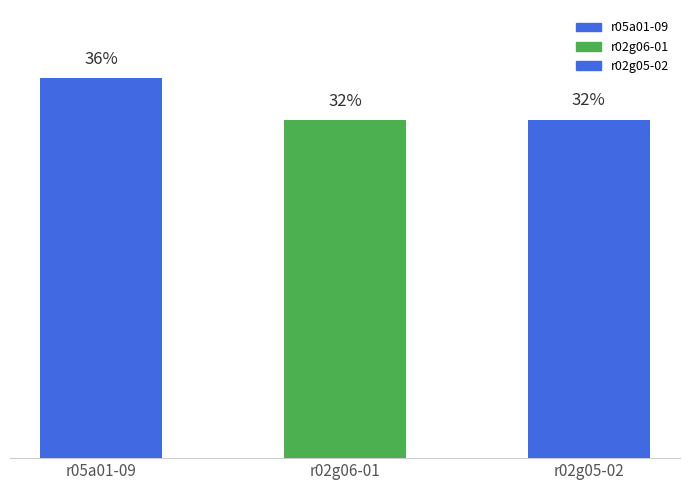

List the labels in order of value, smallest first.

r02g06-01, r02g05-02, r05a01-09